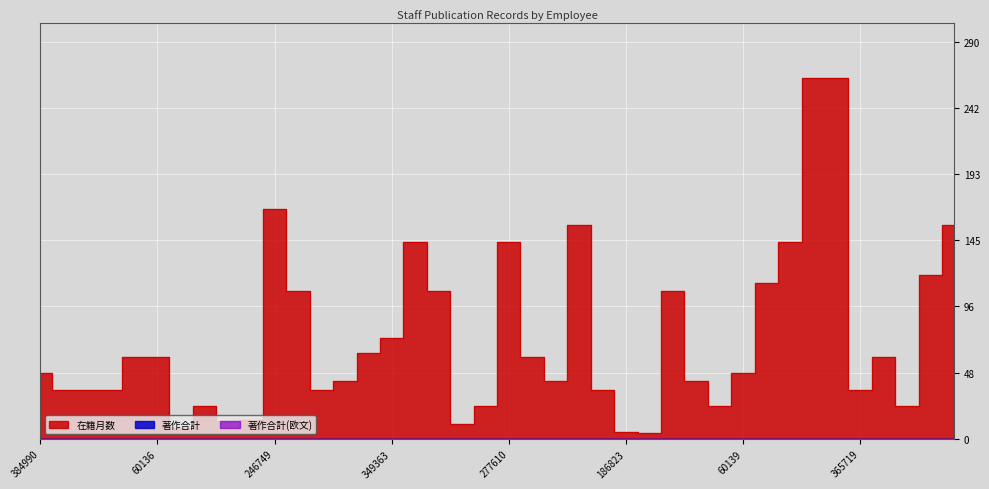

What is the sum of all 在籍月数 values?

2964